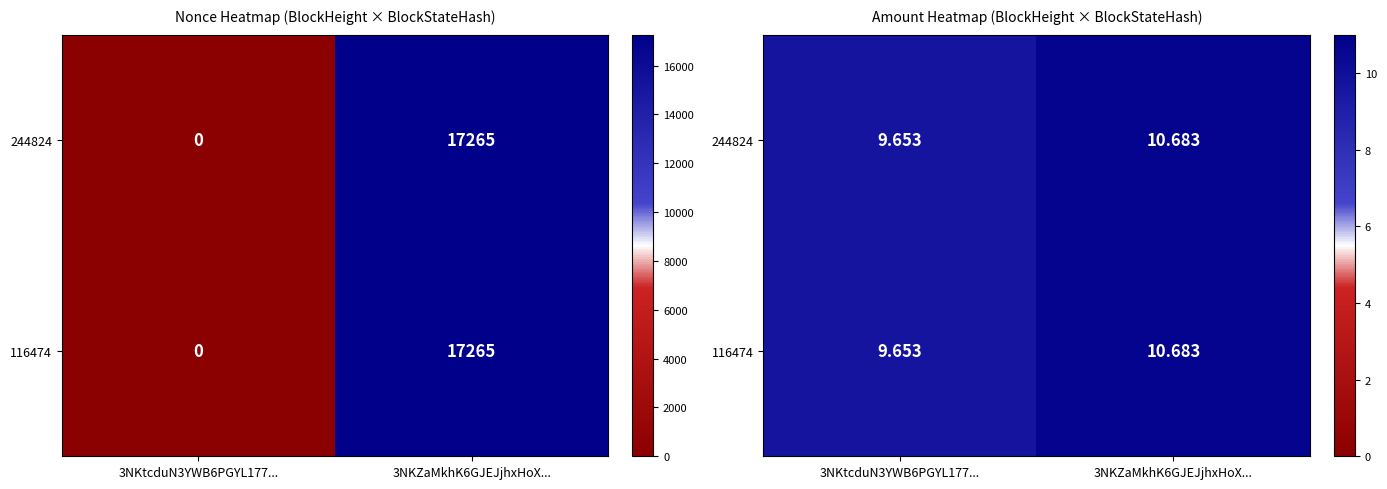

What is the difference between the maximum and minimum values in the 116474 series?

1.0